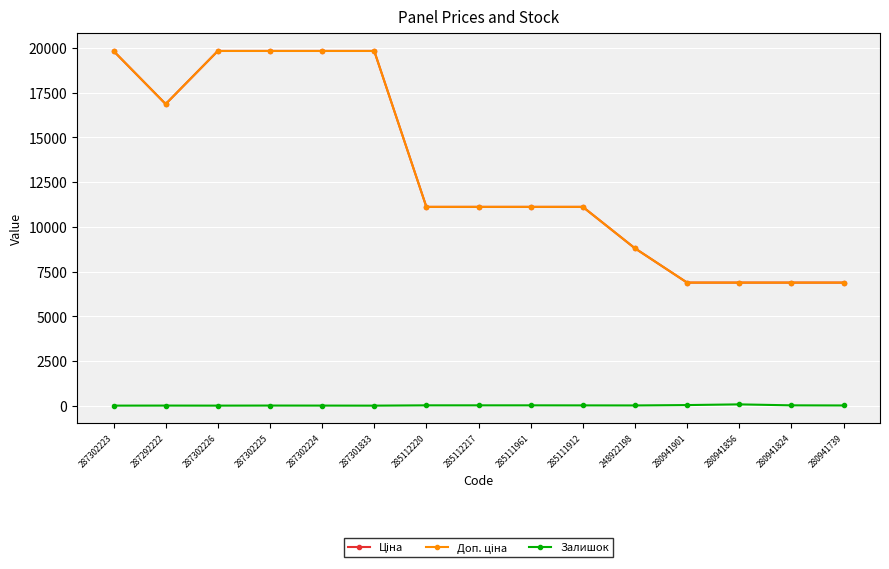

Reading left to right, transcribe all the data shown in this chart.

Ціна: 287302223=19831.1	287292222=16863.2	287302226=19831.1	287302225=19831.1	287302224=19831.1	287301833=19831.1	285112220=11113.6	285112217=11113.6	285111961=11113.6	285111912=11113.6	248922198=8797.6	280941901=6879.5	280941856=6879.5	280941824=6879.5	280941739=6879.5
Доп. ціна: 287302223=19831.1	287292222=16863.2	287302226=19831.1	287302225=19831.1	287302224=19831.1	287301833=19831.1	285112220=11113.6	285112217=11113.6	285111961=11113.6	285111912=11113.6	248922198=8797.6	280941901=6879.5	280941856=6879.5	280941824=6879.5	280941739=6879.5
Залишок: 287302223=1.0	287292222=4.0	287302226=1.0	287302225=5.0	287302224=3.0	287301833=0.0	285112220=17.0	285112217=17.0	285111961=17.0	285111912=14.0	248922198=11.0	280941901=32.0	280941856=71.0	280941824=17.0	280941739=10.0